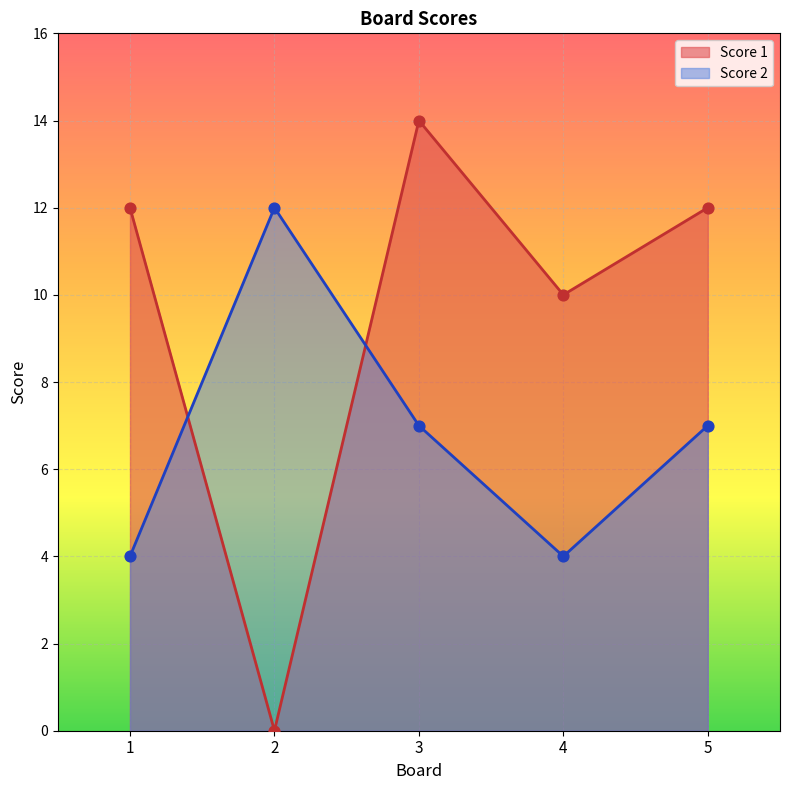

Which series has the largest total across all categories?

Score 1